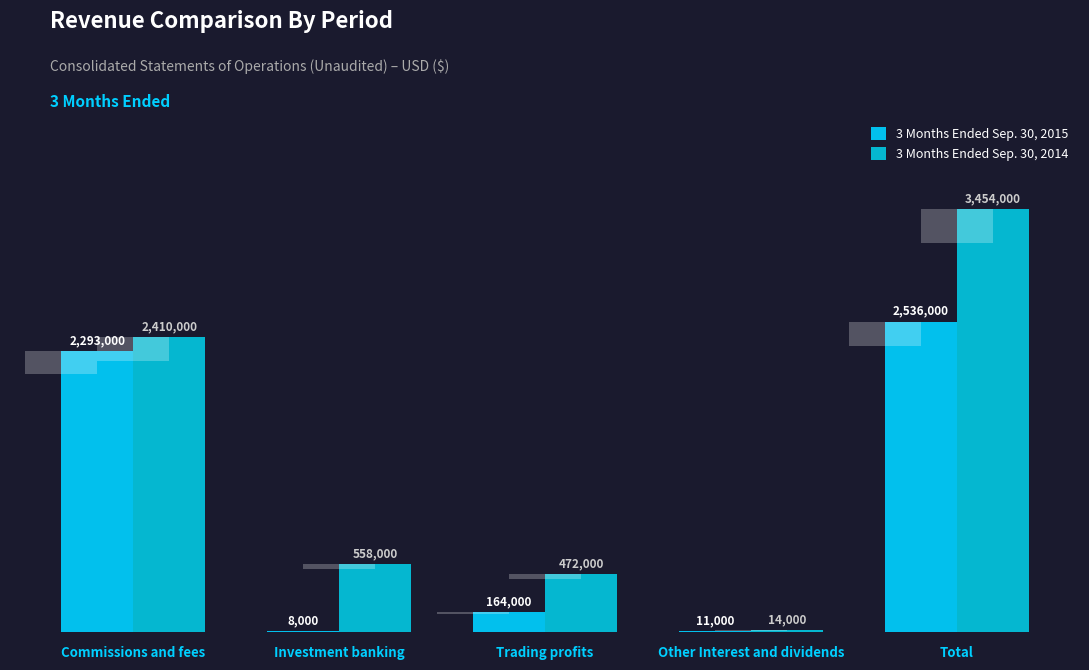

How many data points does each series have?

5